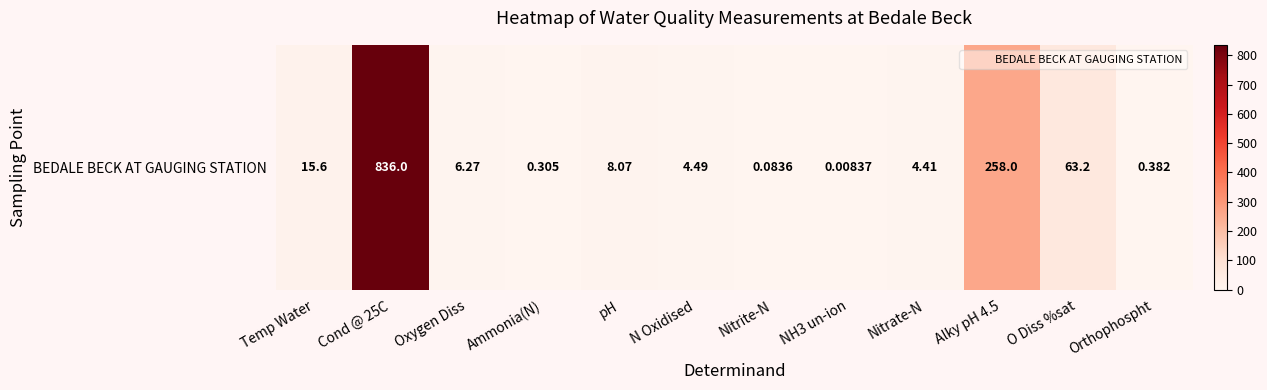

What is the sum of the values at O Diss %sat and Nitrite-N?

63.3